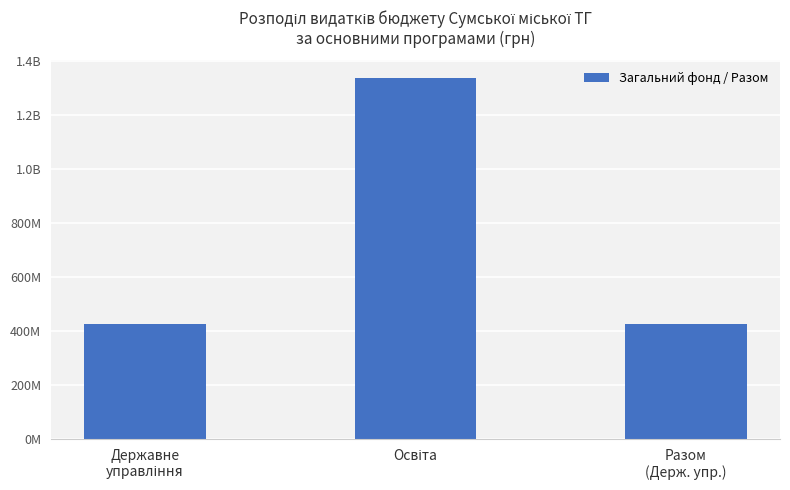

At which category does the chart reach its peak across all series?

Освіта